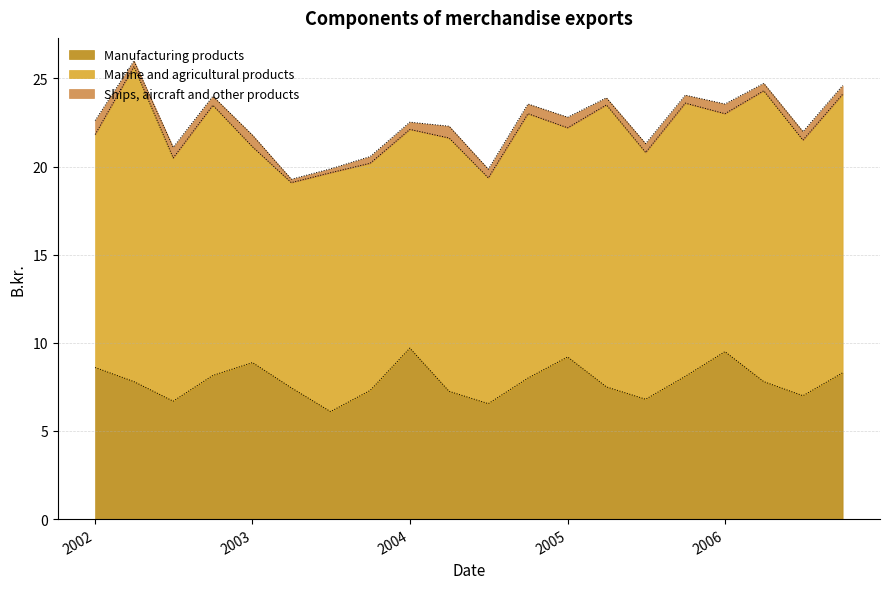

What position from the left is 2004-07?

11